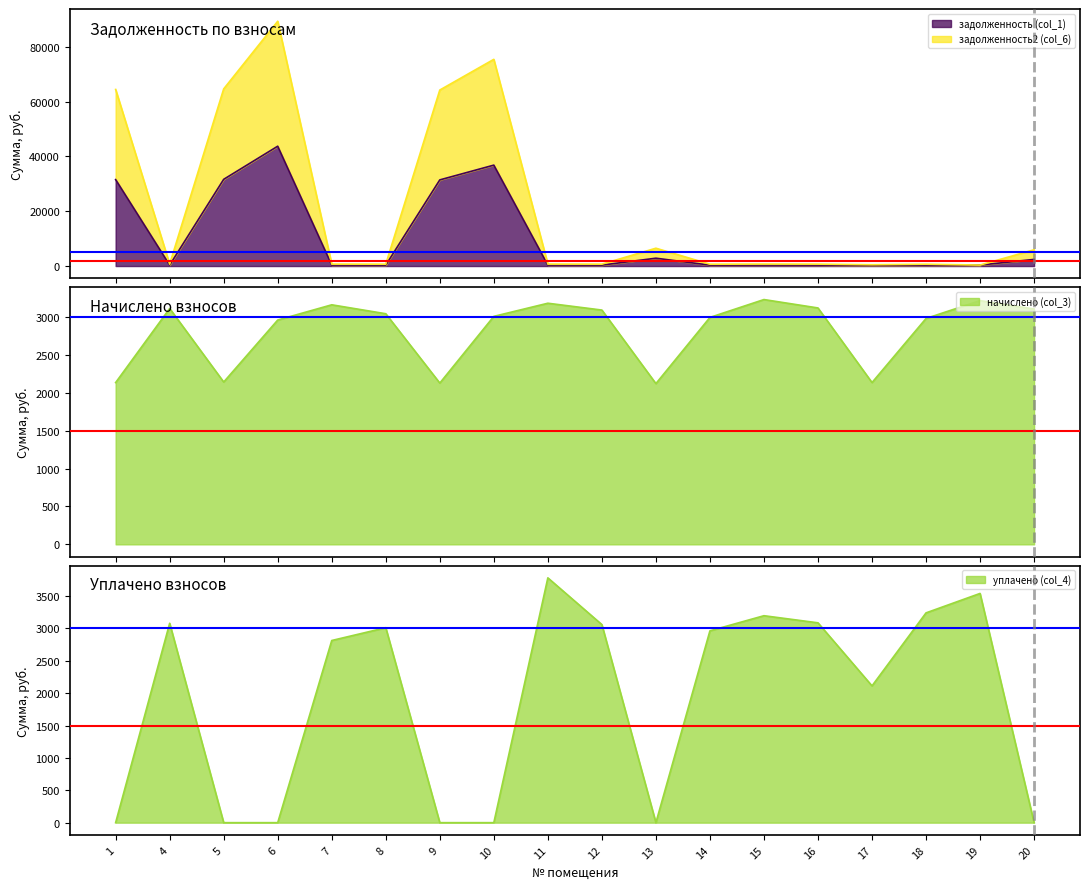

Where is the first local minimum for уплачено (col_4)?

13